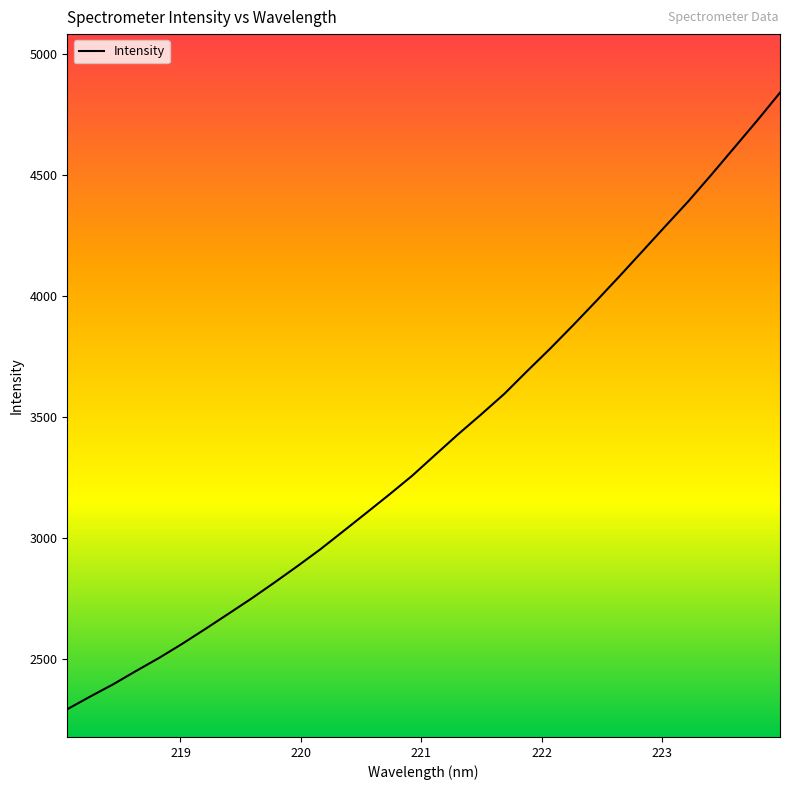

What is the difference between the maximum and minimum values?

2546.3